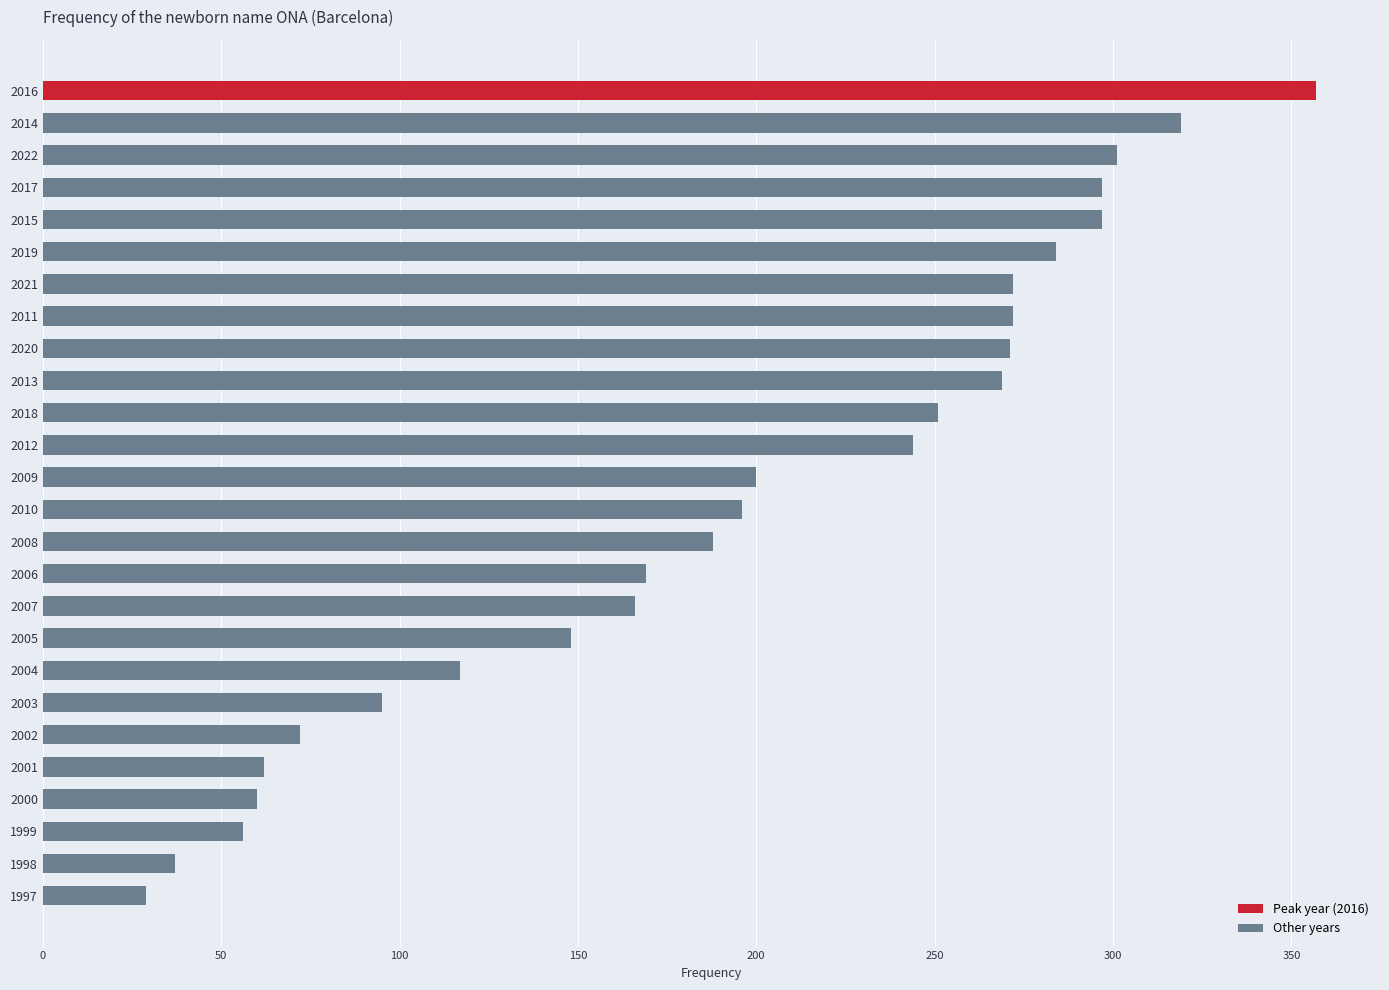

What is the maximum value shown in the chart?

357